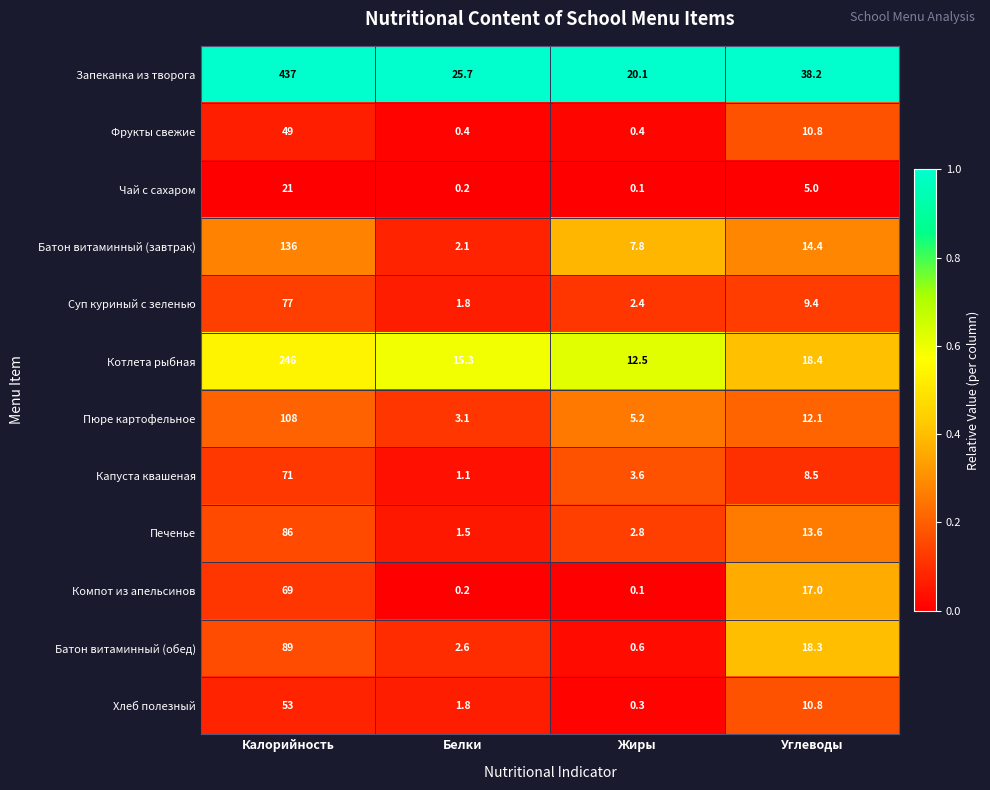

At which label is Чай с сахаром closest to 10?

Углеводы